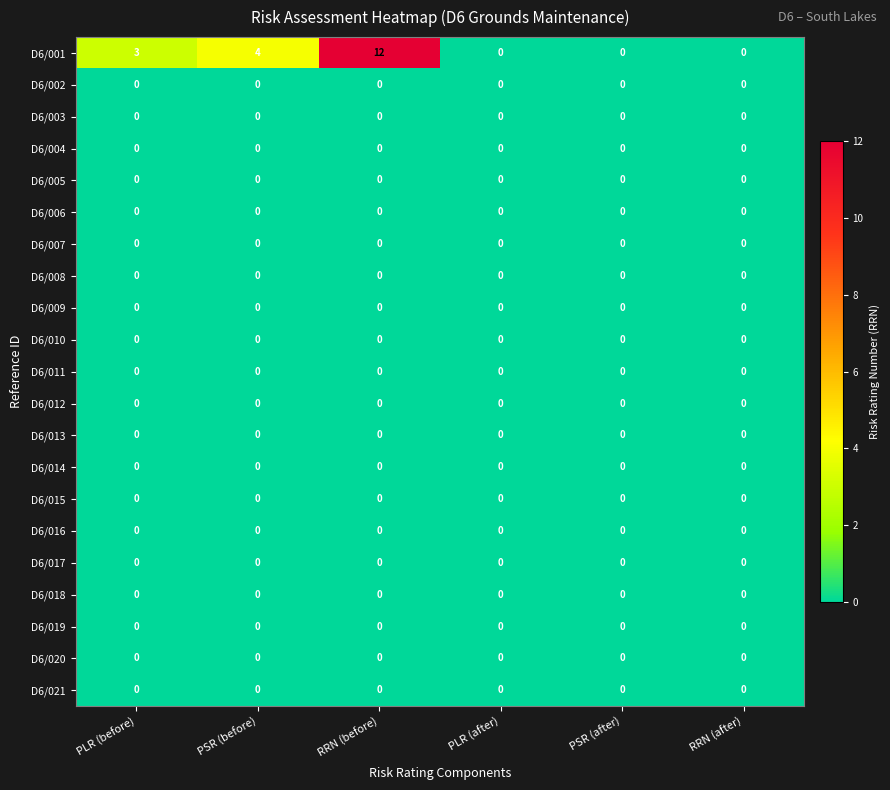

Which series has the largest range (max minus min)?

D6/001